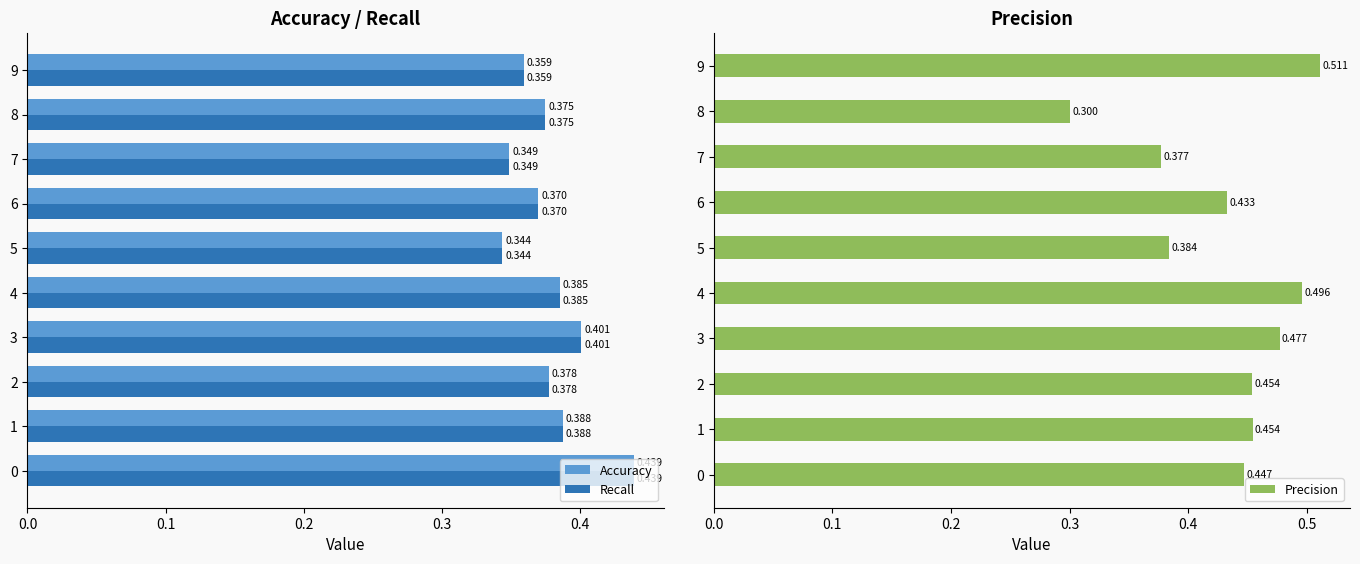

Which series changed the most between 6 and 7?

Precision